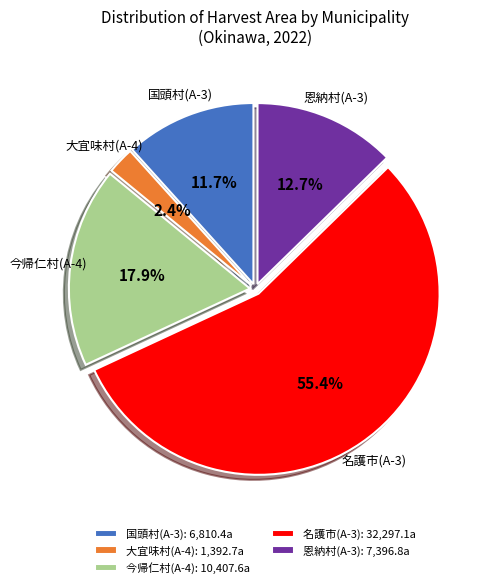

Approximately how many times larger is the value at 恩納村(A-3) compared to 今帰仁村(A-4)?

0.7